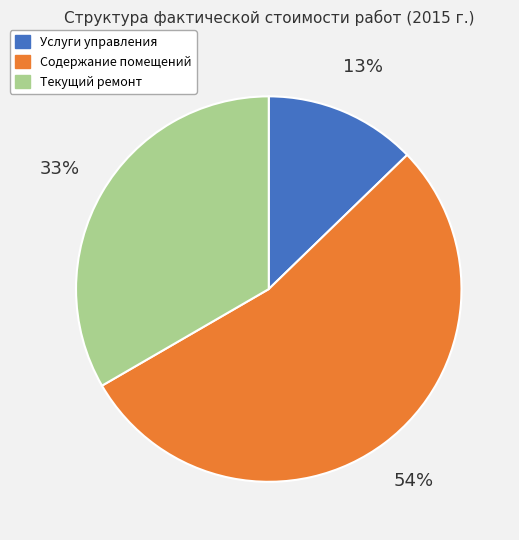

To the nearest percent, what percentage of the pie is Услуги управления?

13%